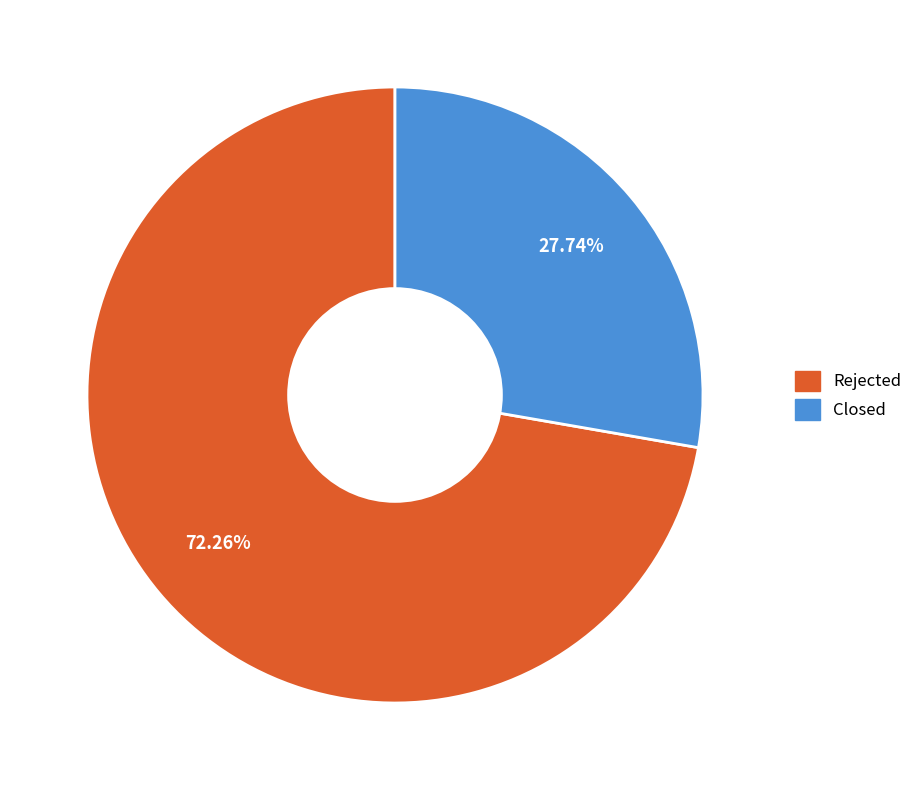

Is the sum of Rejected and Closed greater than half?

Yes